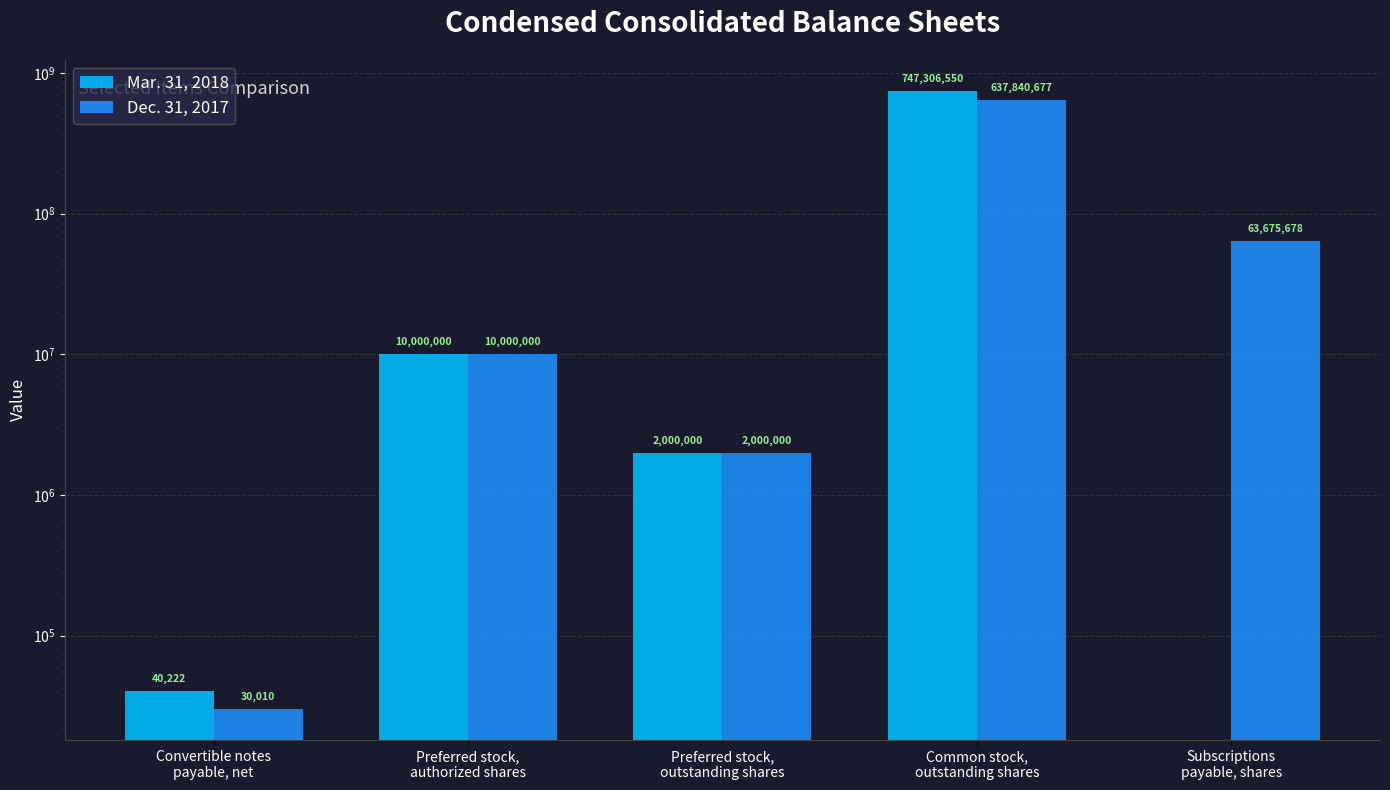

Between Preferred stock,
authorized shares and Convertible notes
payable, net, which is larger?

Preferred stock,
authorized shares